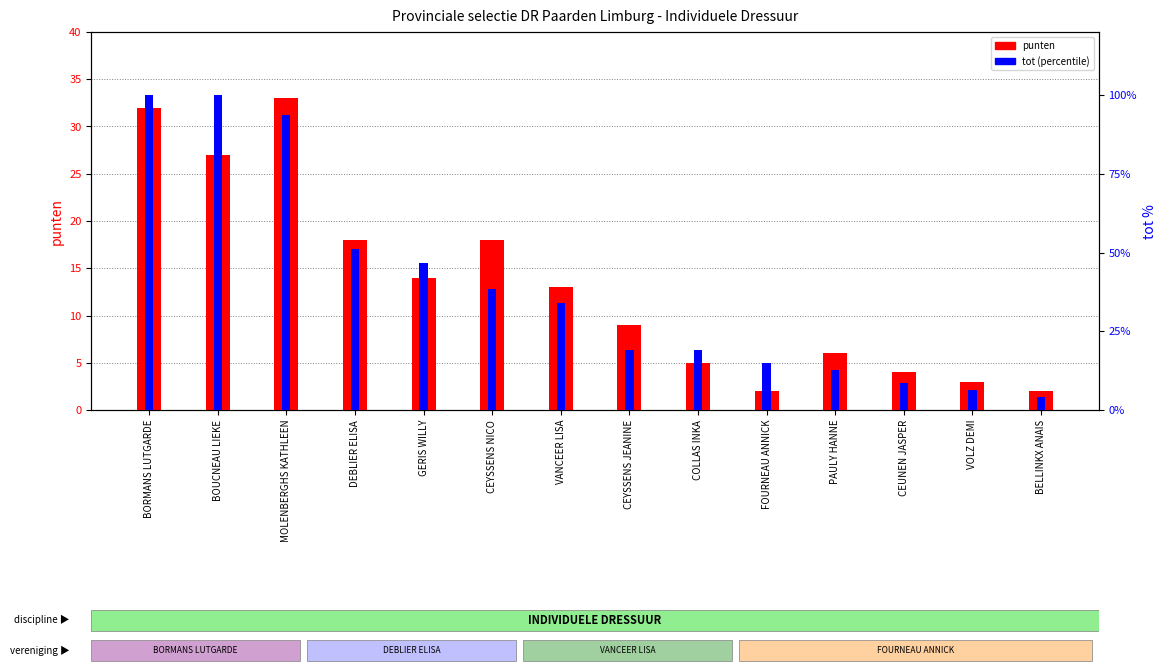

Reading left to right, what are all the values shown in this chart?

punten: BORMANS LUTGARDE=32.0	BOUCNEAU LIEKE=27.0	MOLENBERGHS KATHLEEN=33.0	DEBLIER ELISA=18.0	GERIS WILLY=14.0	CEYSSENS NICO=18.0	VANCEER LISA=13.0	CEYSSENS JEANINE=9.0	COLLAS INKA=5.0	FOURNEAU ANNICK=2.0	PAULY HANNE=6.0	CEUNEN JASPER=4.0	VOLZ DEMI=3.0	BELLINKX ANAIS=2.0
tot (percentile): BORMANS LUTGARDE=100.0	BOUCNEAU LIEKE=100.0	MOLENBERGHS KATHLEEN=93.6	DEBLIER ELISA=51.1	GERIS WILLY=46.8	CEYSSENS NICO=38.3	VANCEER LISA=34.0	CEYSSENS JEANINE=19.1	COLLAS INKA=19.1	FOURNEAU ANNICK=14.9	PAULY HANNE=12.8	CEUNEN JASPER=8.5	VOLZ DEMI=6.4	BELLINKX ANAIS=4.3